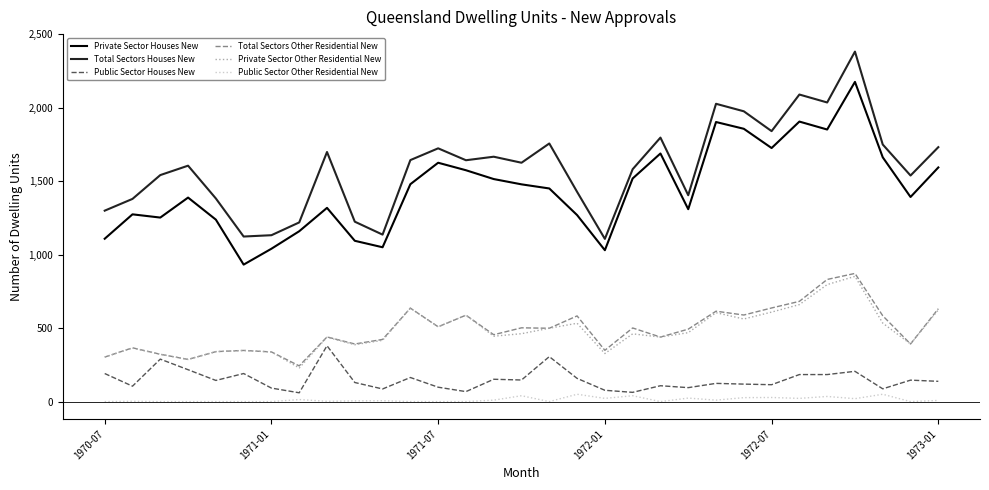

Which series has the largest range (max minus min)?

Total Sectors Houses New